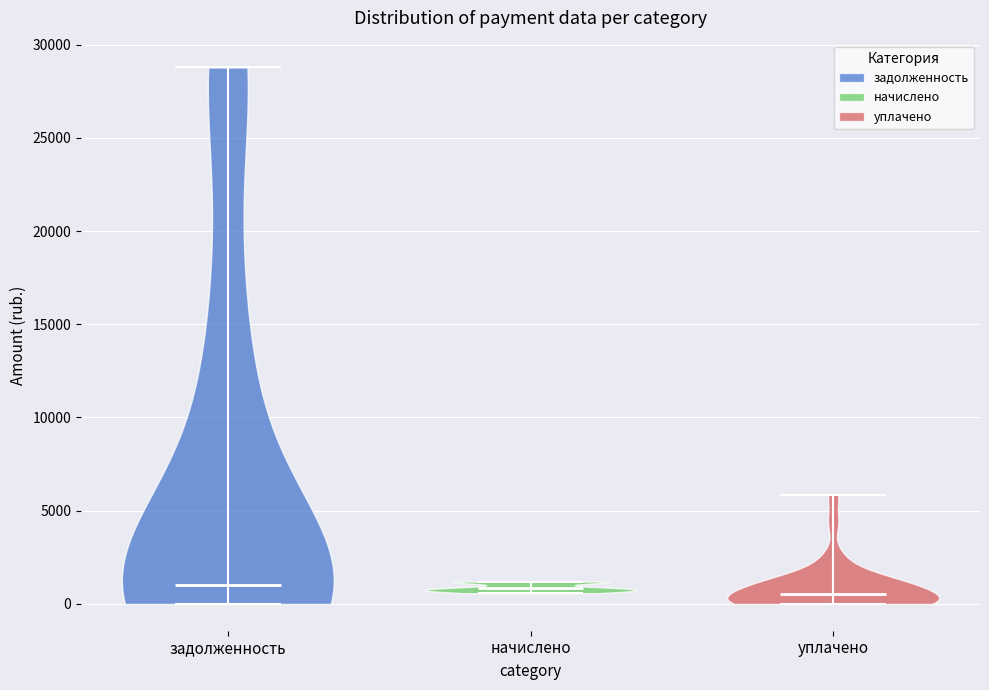

Reading left to right, read every violin against the y-axis: where its median line is, and the lowest and highest points it reaches. The values are not printed on the chart, so give them approximately, as read against the axis.

задолженность: median line 1000, lowest point 0, highest point 29000
начислено: median line 1000, lowest point 500, highest point 1000
уплачено: median line 500, lowest point 0, highest point 6000